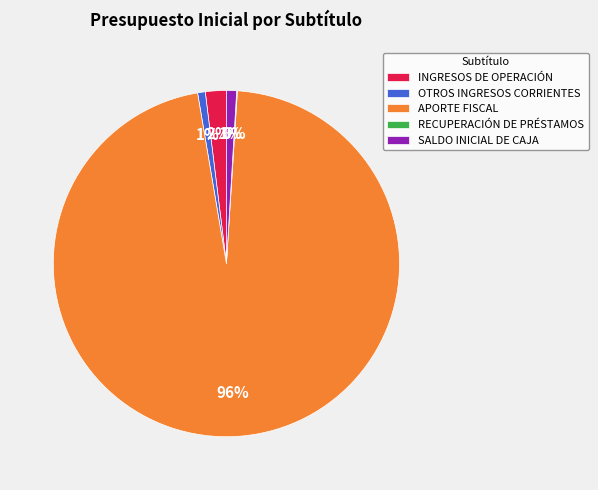

The APORTE FISCAL slice represents 85% of the pie. True or false?

False